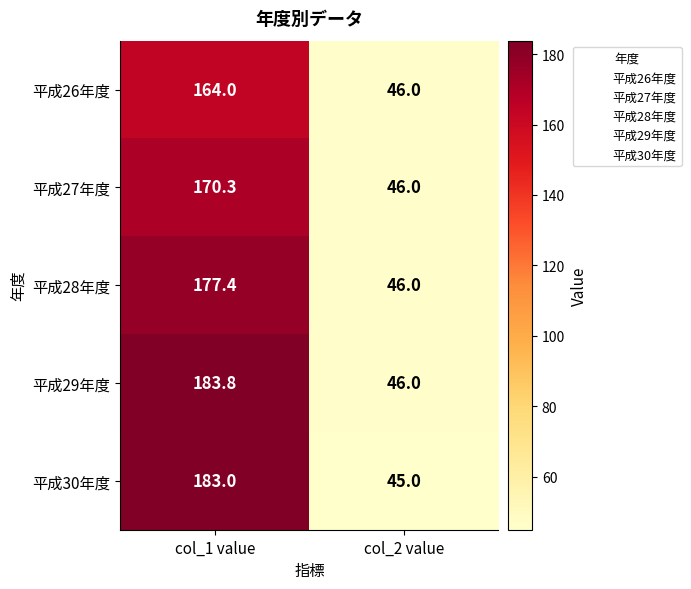

What is the sum of all 平成27年度 values?

216.3